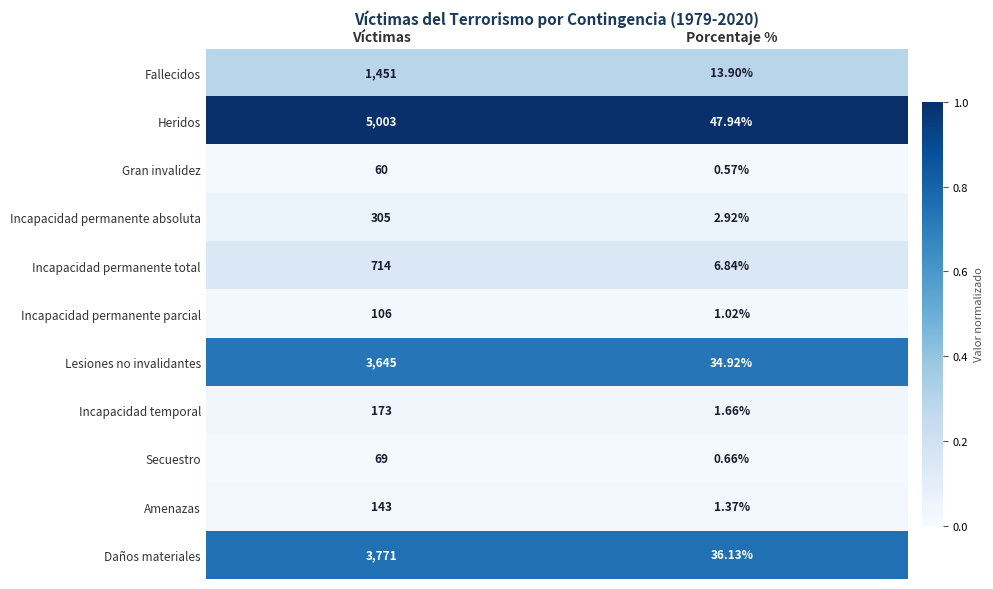

At which category is the sum across all series the highest?

Víctimas